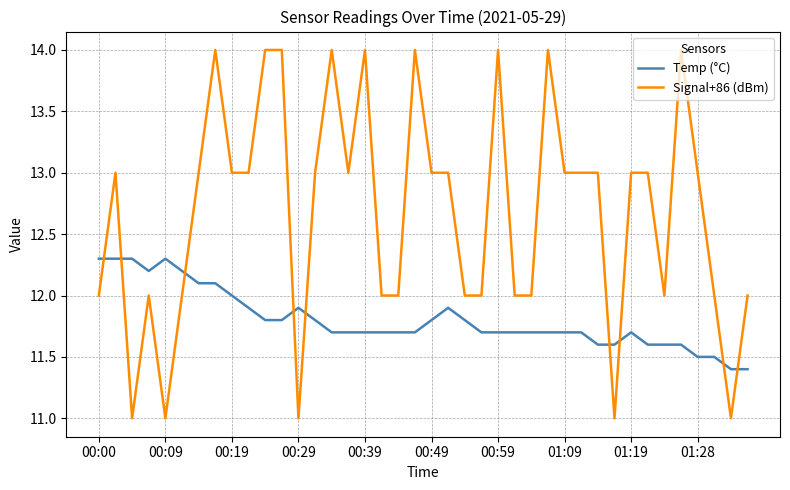

What is the difference between the second highest and second lowest values in the Temp (°C) series?

0.9